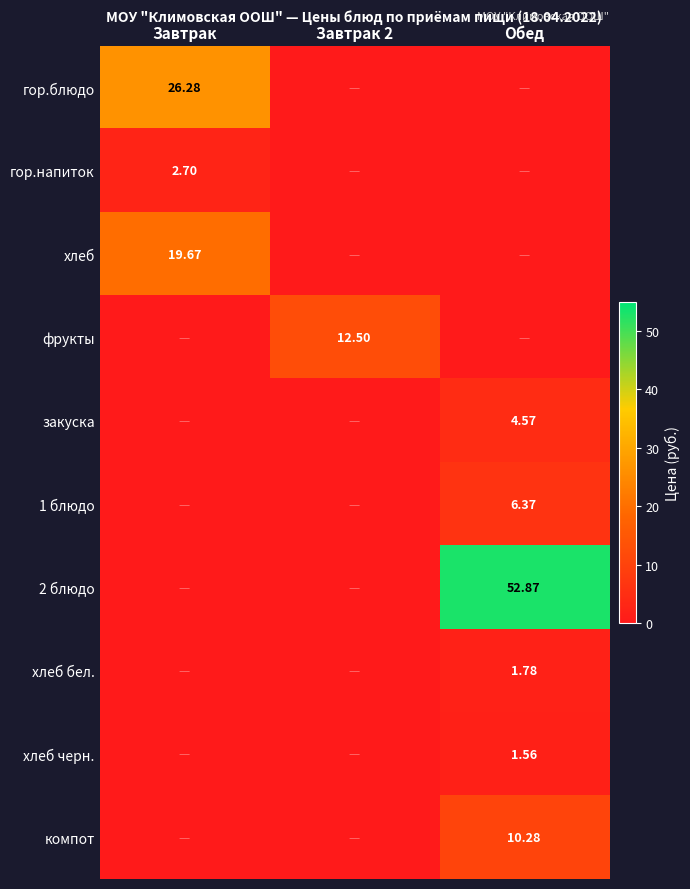

Is the value of компот at Обед greater than the value of закуска at Обед?

Yes